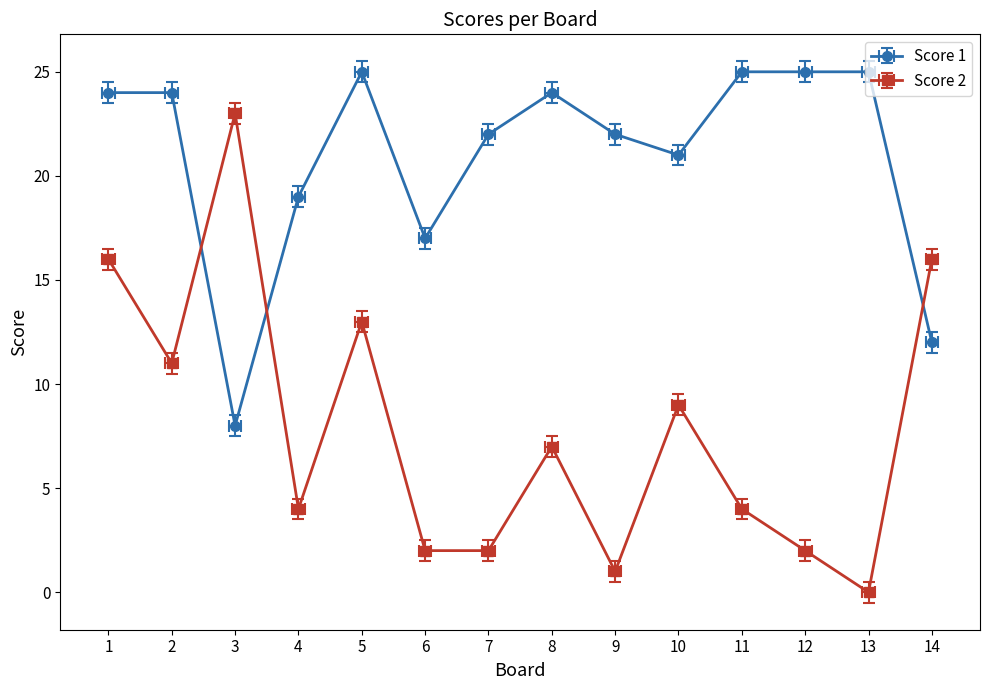

How many lines are shown in the chart?

2